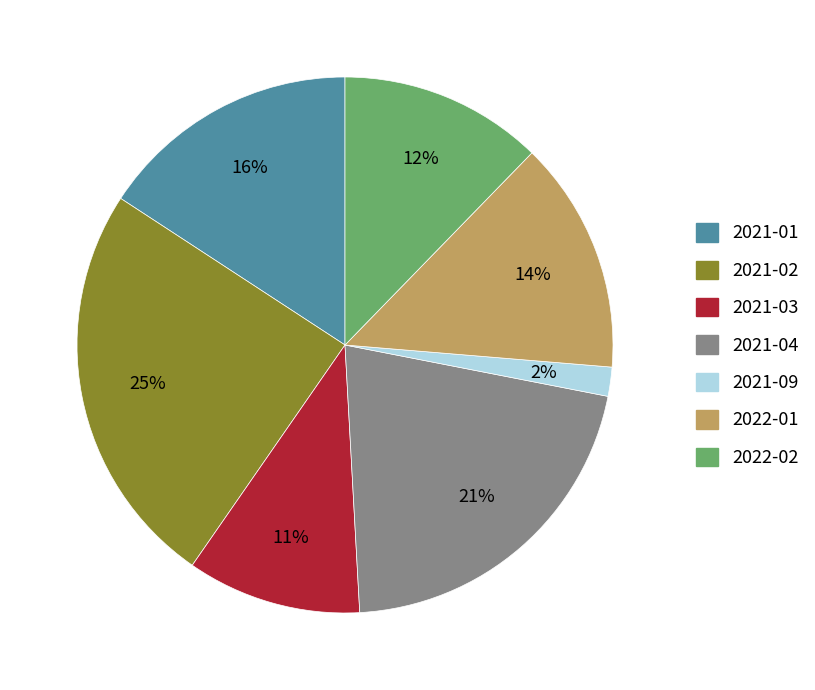

To the nearest percent, what percentage of the pie is 2022-02?

12%